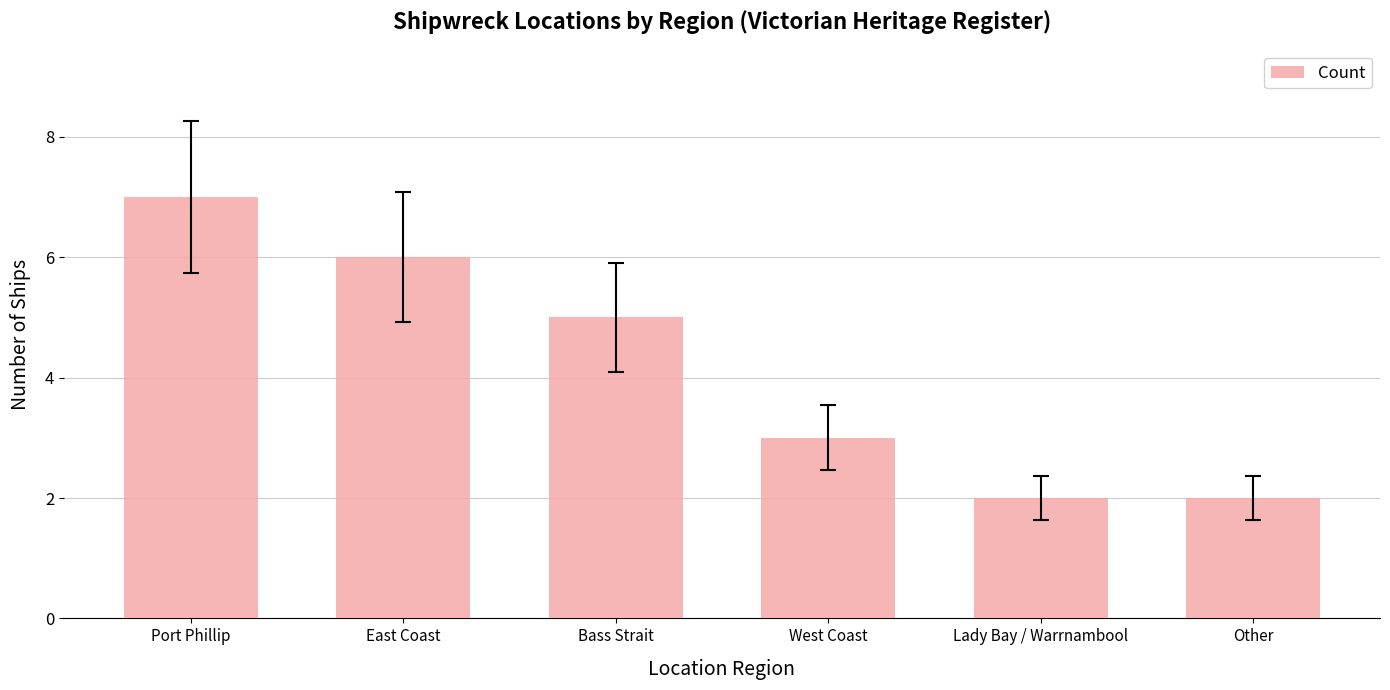

What is the greatest value displayed?

7